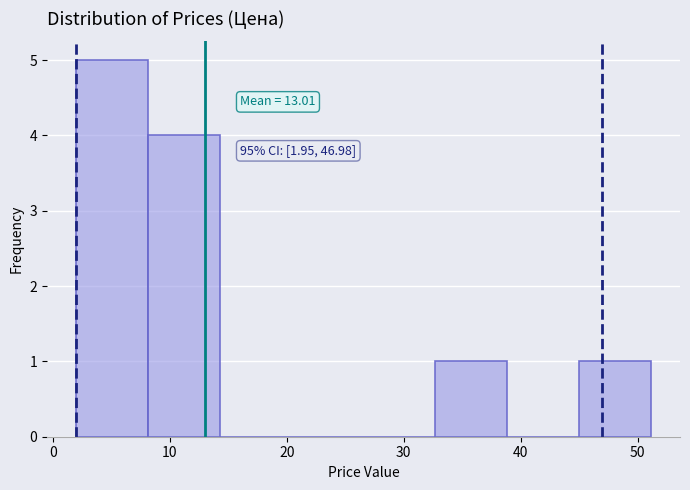

Which range on the x-axis has the tallest bar?

2 to 8